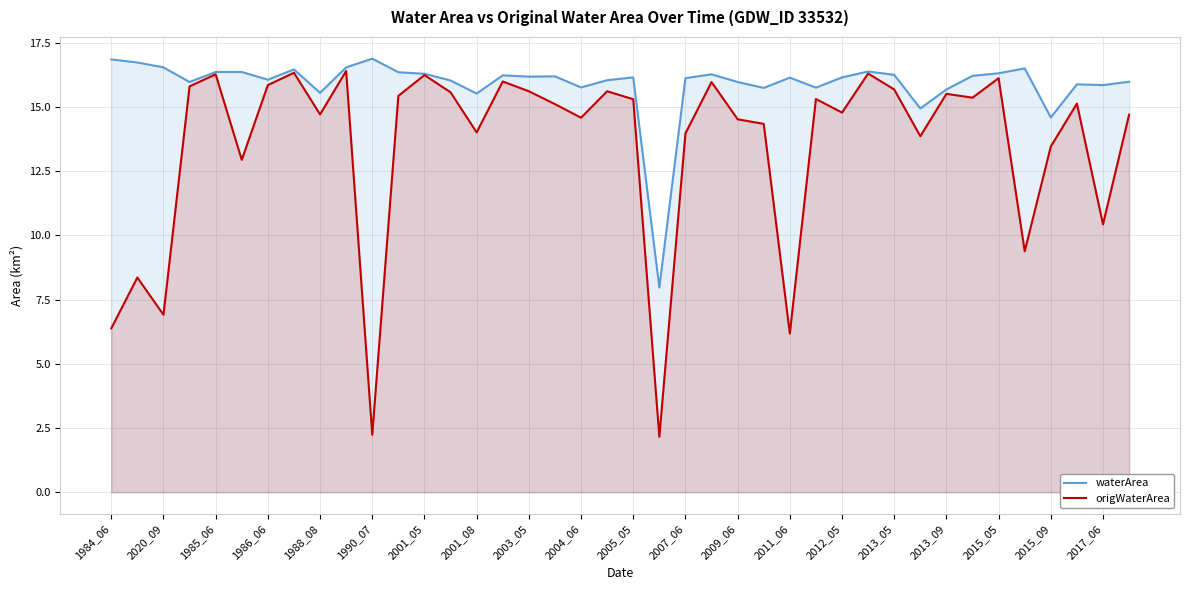

Reading left to right, what are all the values shown in this chart?

waterArea: 16.9	16.7	16.5	16.0	16.4	16.4	16.1	16.5	15.6	16.5	16.9	16.4	16.3	16.0	15.5	16.2	16.2	16.2	15.8	16.0	16.1	8.0	16.1	16.3	16.0	15.7	16.1	15.8	16.1	16.4	16.2	14.9	15.7	16.2	16.3	16.5	14.6	15.9	15.8	16.0
origWaterArea: 6.4	8.4	6.9	15.8	16.3	12.9	15.8	16.3	14.7	16.4	2.2	15.4	16.2	15.6	14.0	16.0	15.6	15.1	14.6	15.6	15.3	2.2	14.0	16.0	14.5	14.3	6.2	15.3	14.8	16.3	15.7	13.9	15.5	15.4	16.1	9.4	13.5	15.1	10.4	14.7